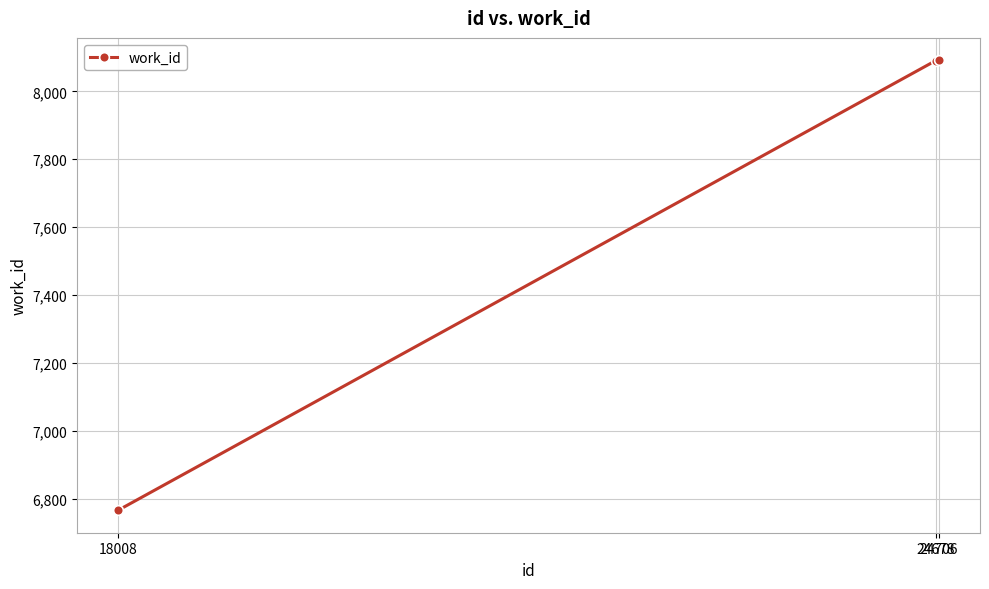

Approximately how many times larger is the value at 24706 compared to 18008?

1.2